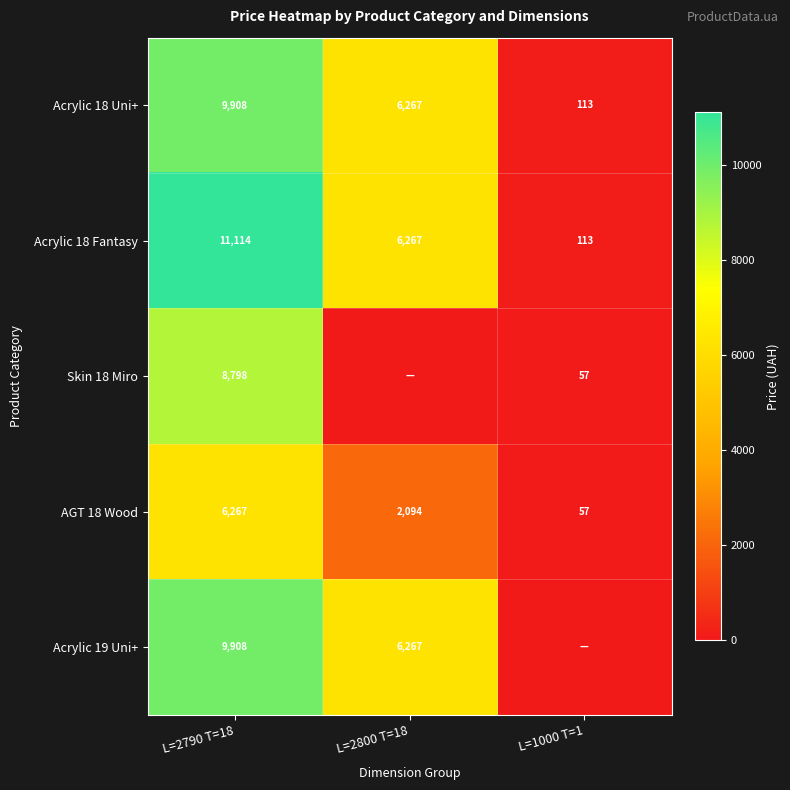

Rank the categories by Acrylic 18 Fantasy value from highest to lowest.

L=2790 T=18, L=2800 T=18, L=1000 T=1